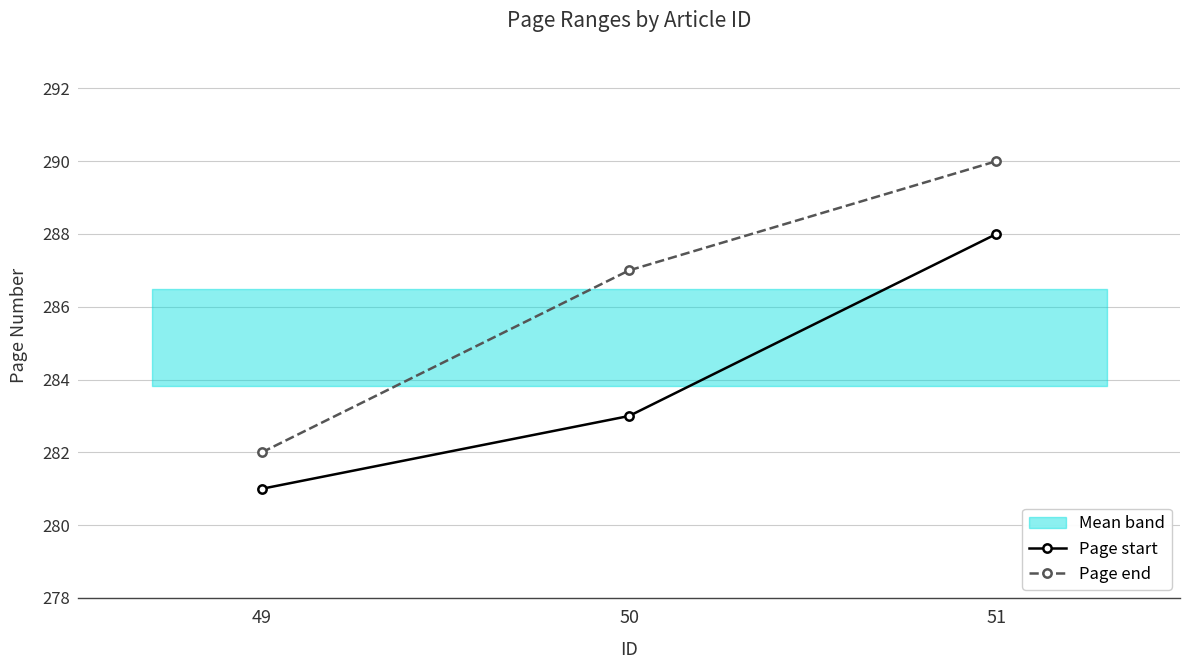

What is the average value of the Page start series?

284